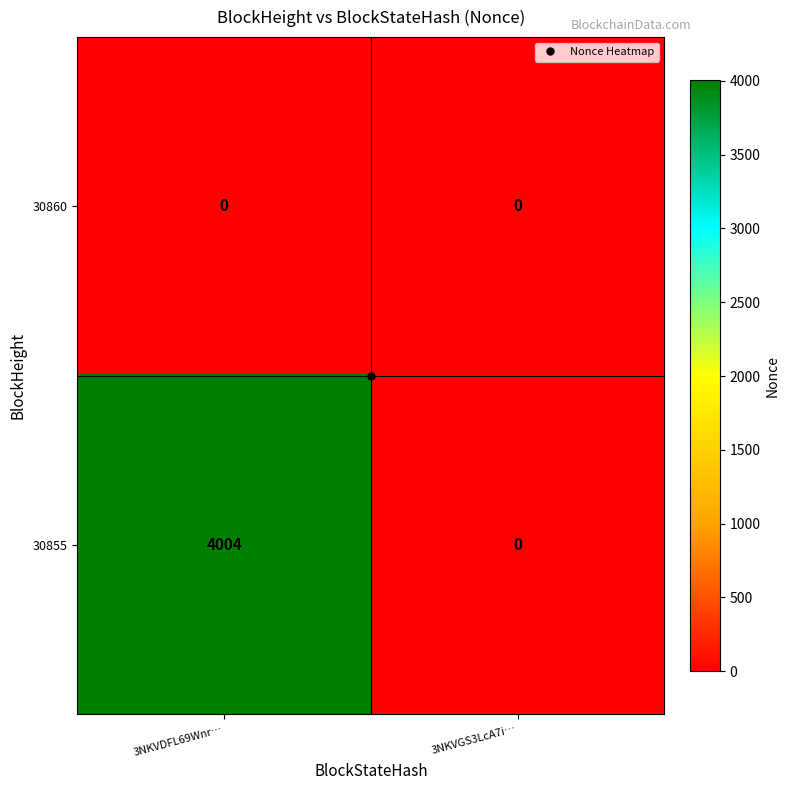

At how many categories does at least one series exceed 745?

1